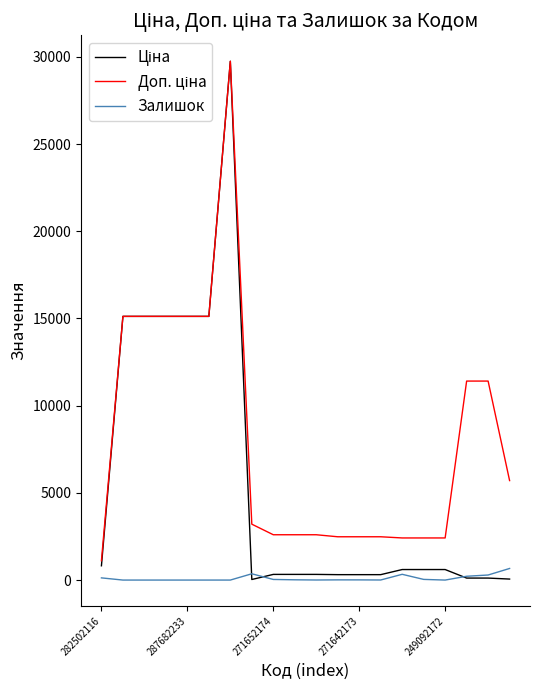

Which category has the lowest value across all series?

287682233